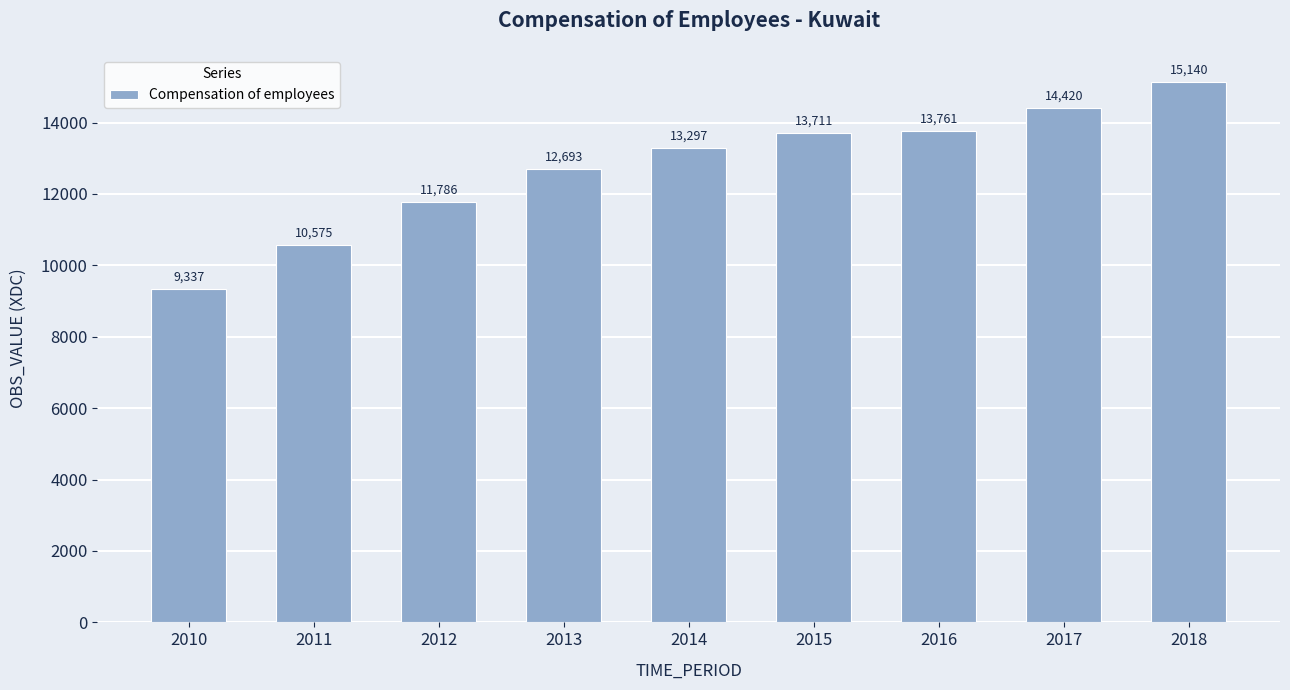

True or false: the data shows 8050.3 at 2012.

False